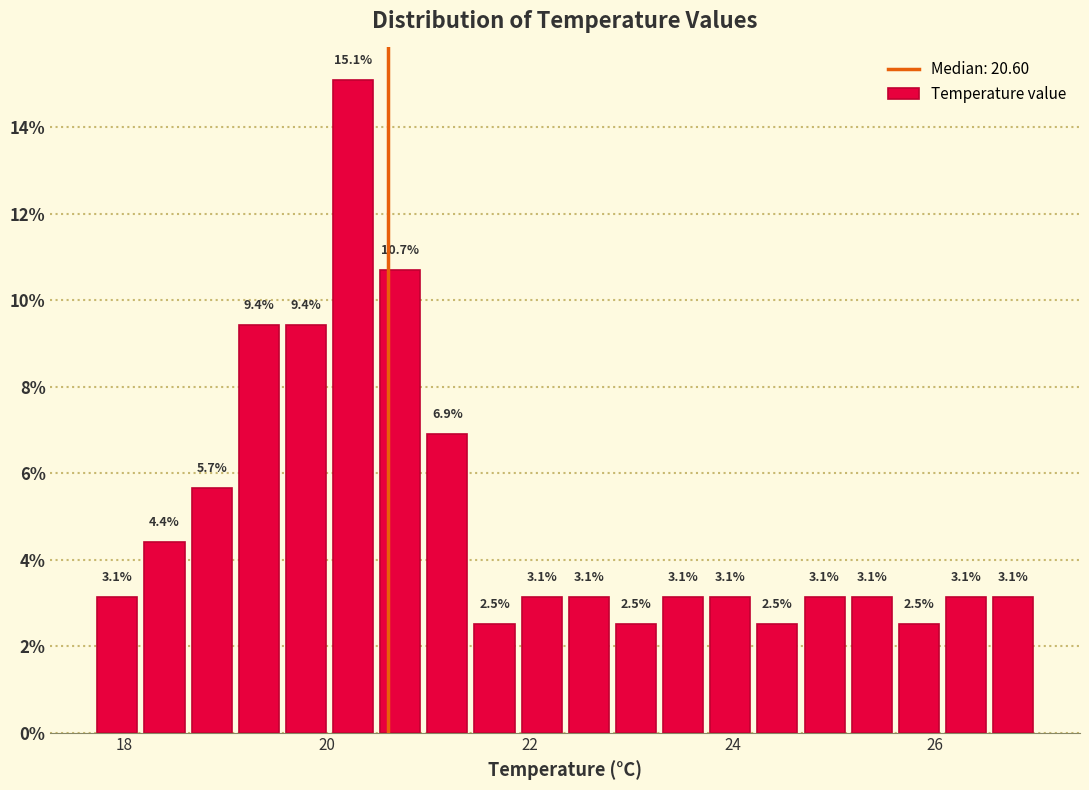

Around what value on the x-axis is the tallest bar? Give the approximate position of its centre, as read against the axis.

20.2